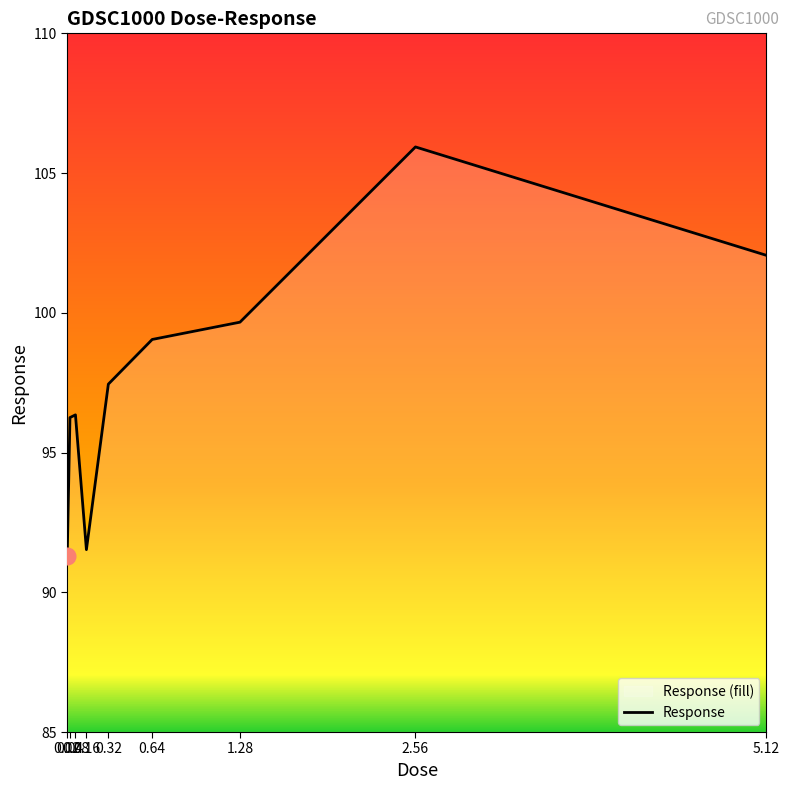

What is the sum of the values at 0.08 and 0.02?

187.7